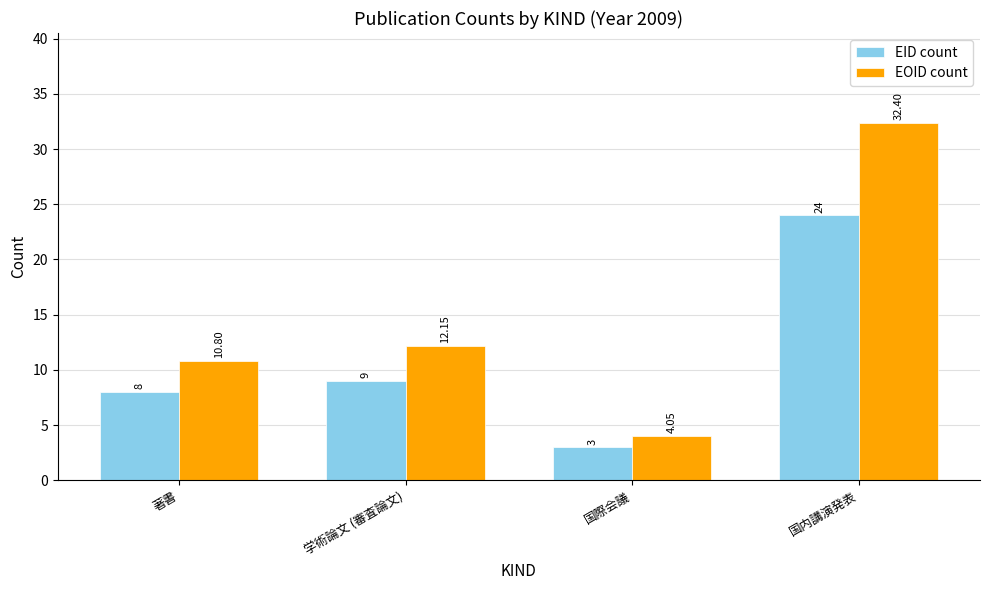

How many data points does each series have?

4